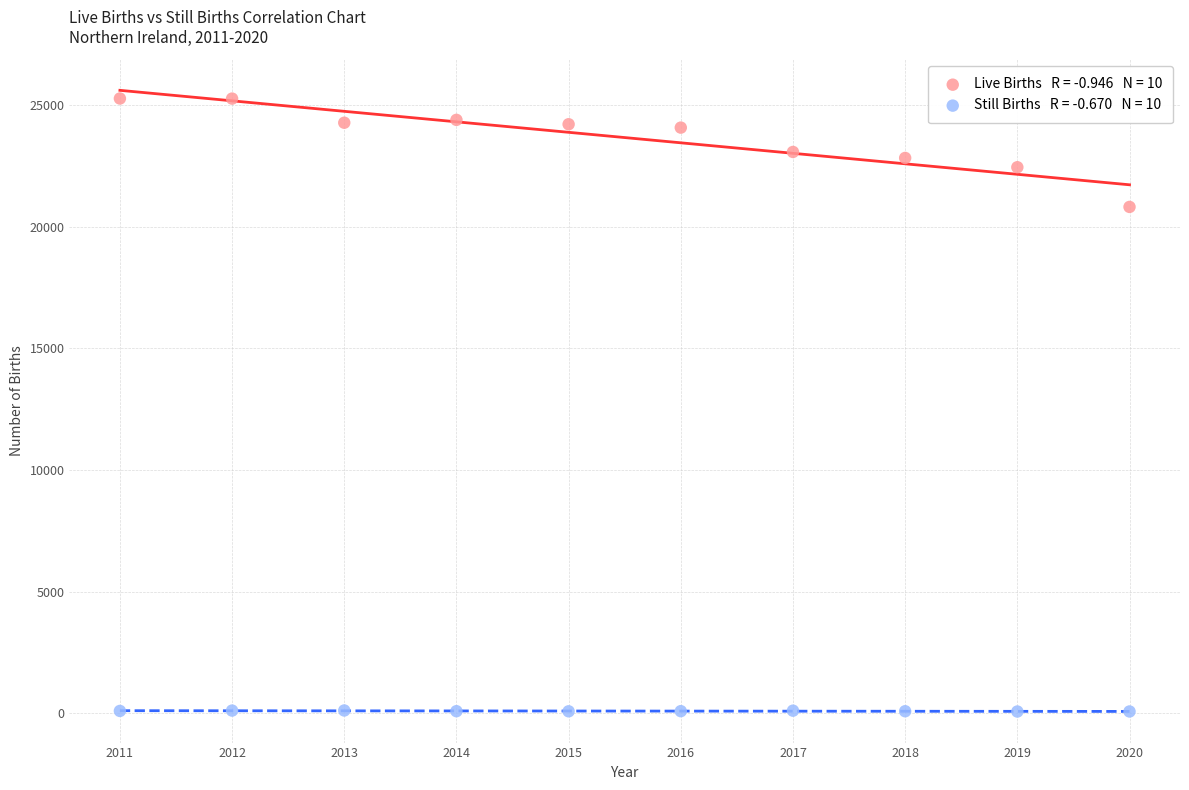

Across all data points, what is the range of X values (max minus min)?

9